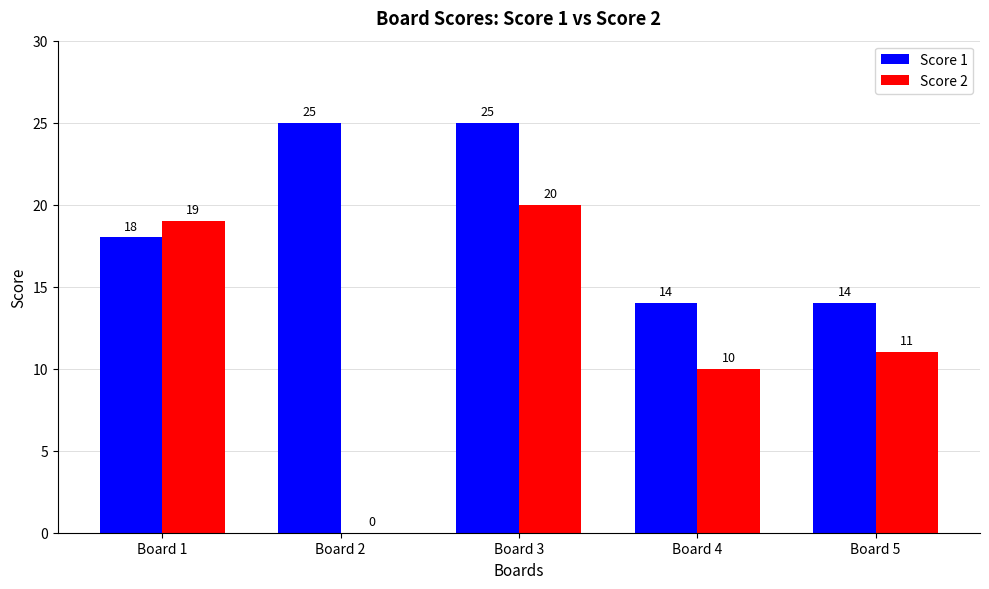

At which category is the sum across all series the highest?

Board 3